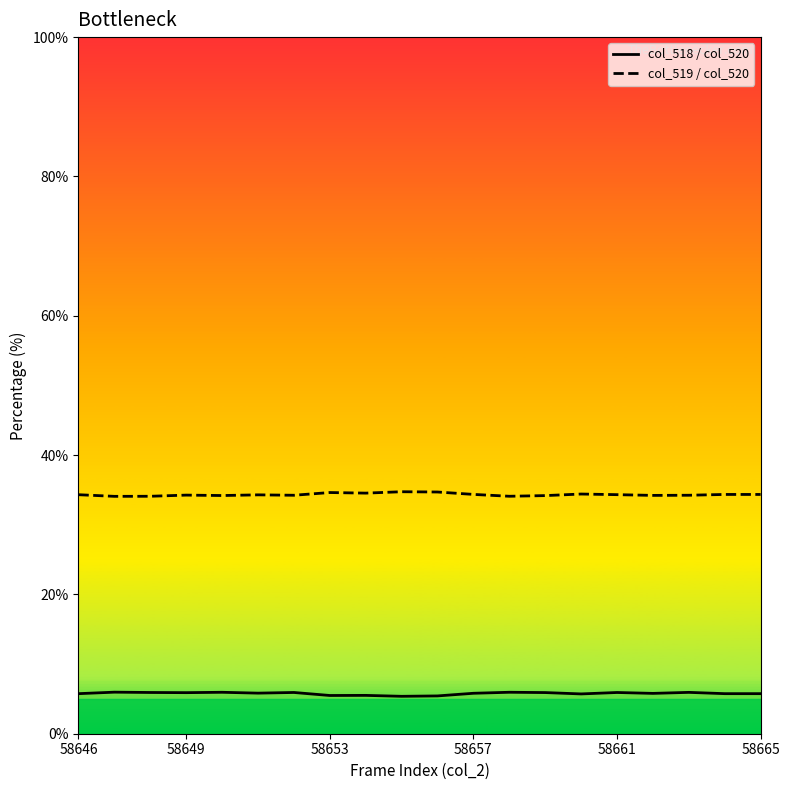

What is the difference between the maximum and minimum values in the col_519 / col_520 series?

0.7